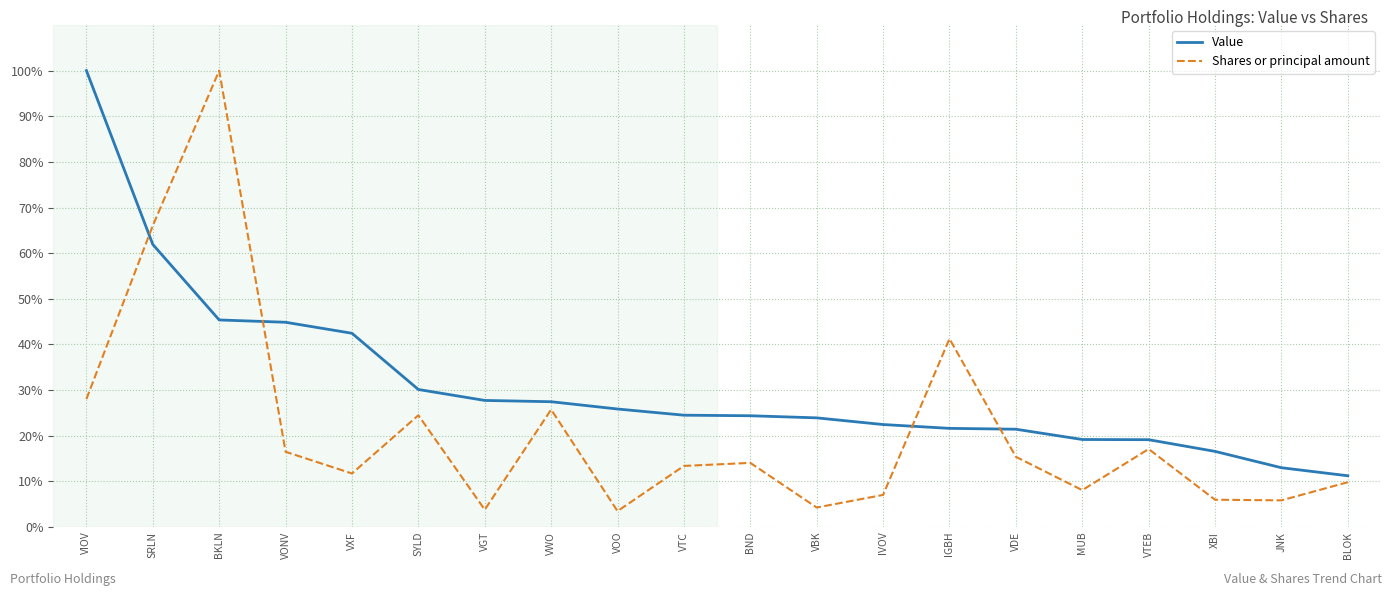

Between which two adjacent categories do Shares or principal amount and Value first intersect?

VIOV and SRLN